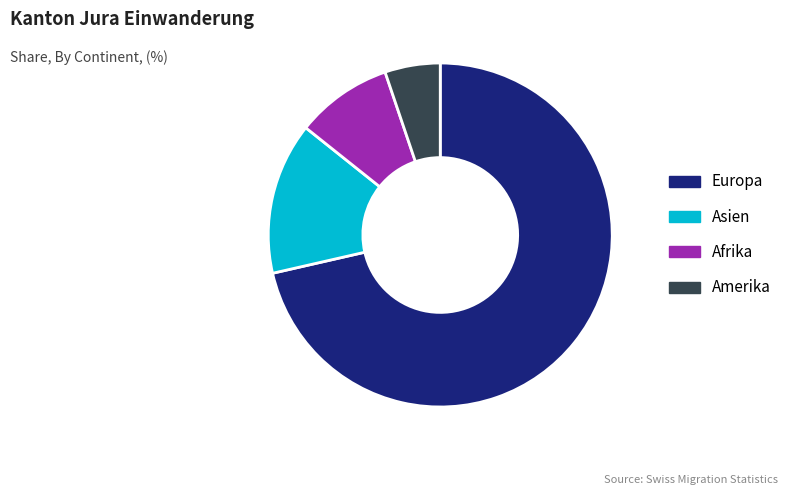

Which has a higher value, Europa or Amerika?

Europa